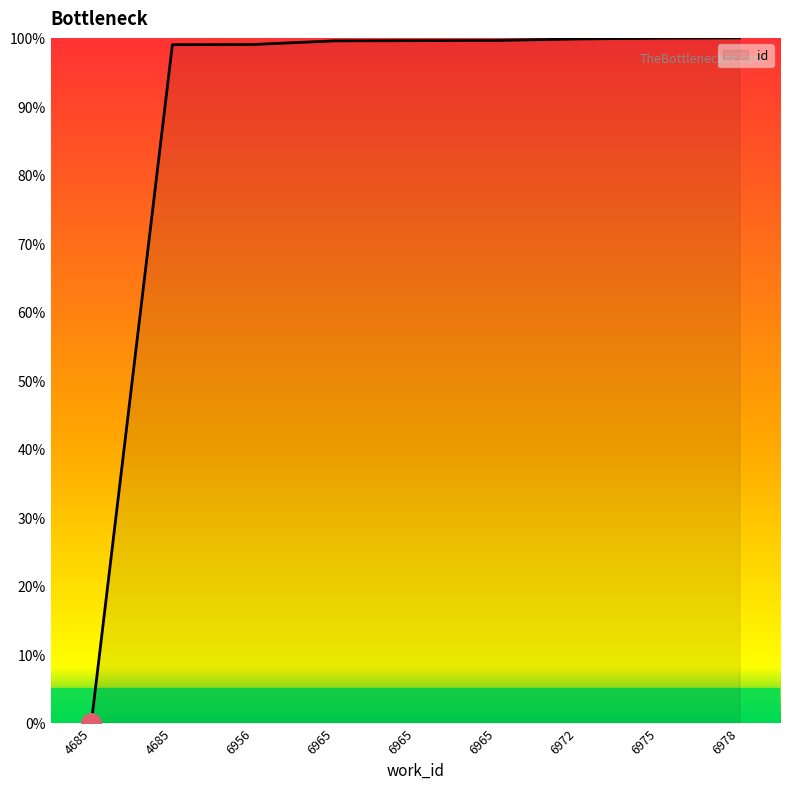

How many lines are shown in the chart?

1